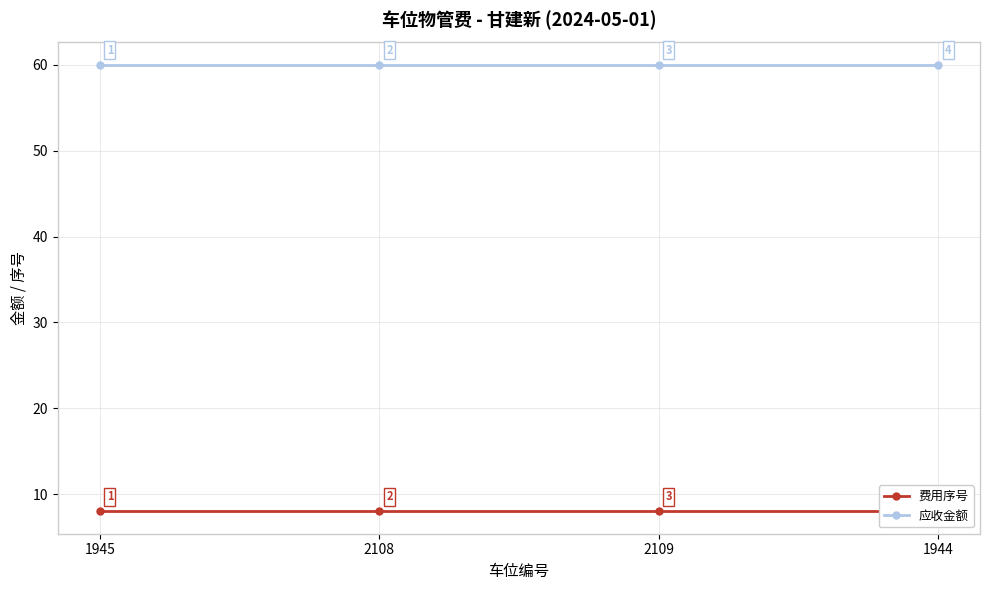

Is it true that 费用序号 equals 5 at 1945?

False